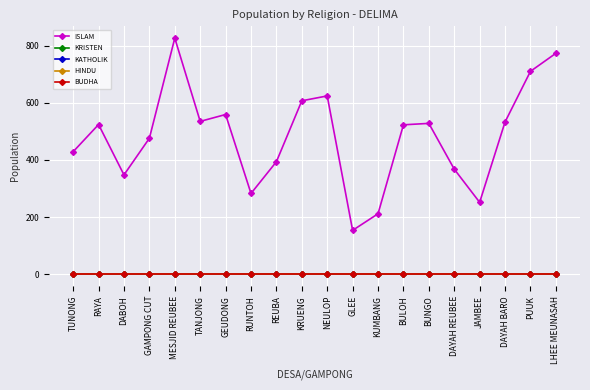

At which category is the sum across all series the highest?

MESJID REUBEE